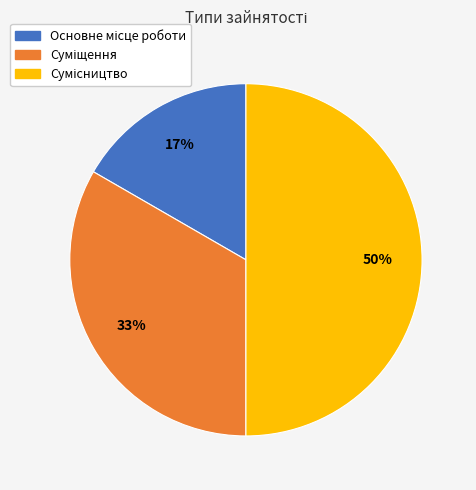

To the nearest percent, what is the difference between the largest and smallest slice percentages?

33%